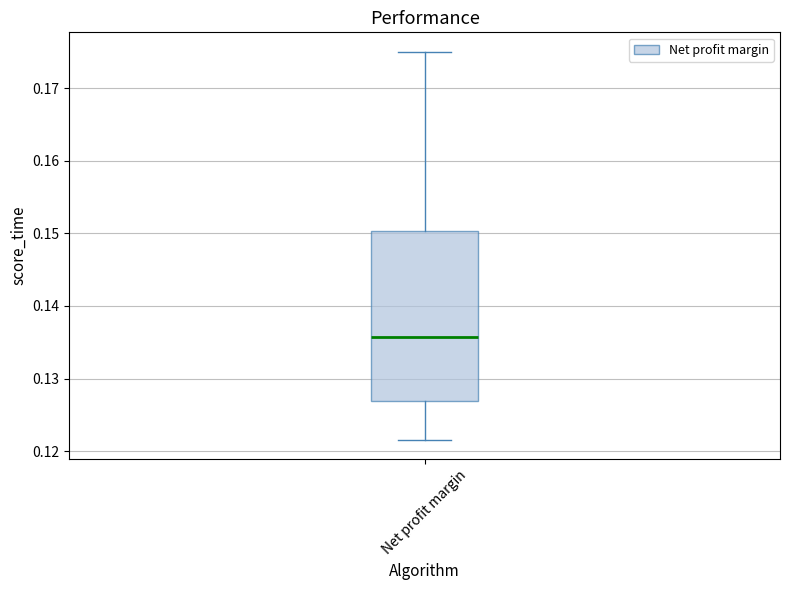

Where does the lower whisker of the box for Net profit margin end on the y-axis? The values are not printed on the chart, so give them approximately, as read against the axis.

0.122